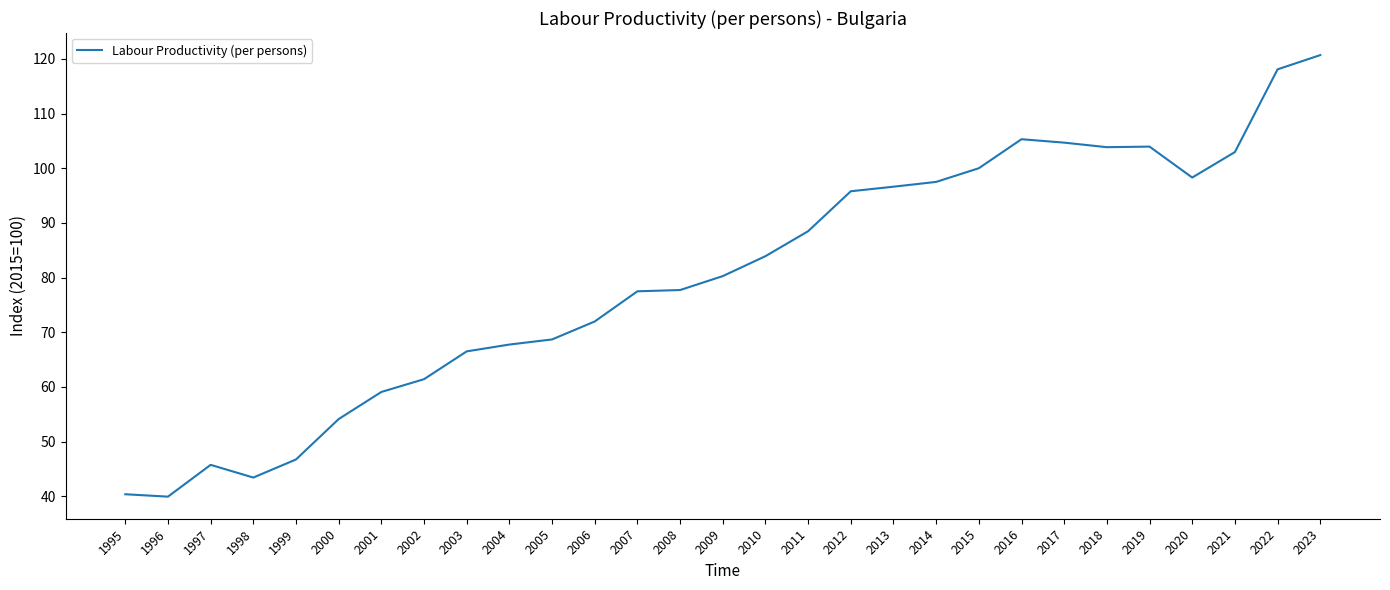

What is the difference between the second highest and second lowest values?

77.7